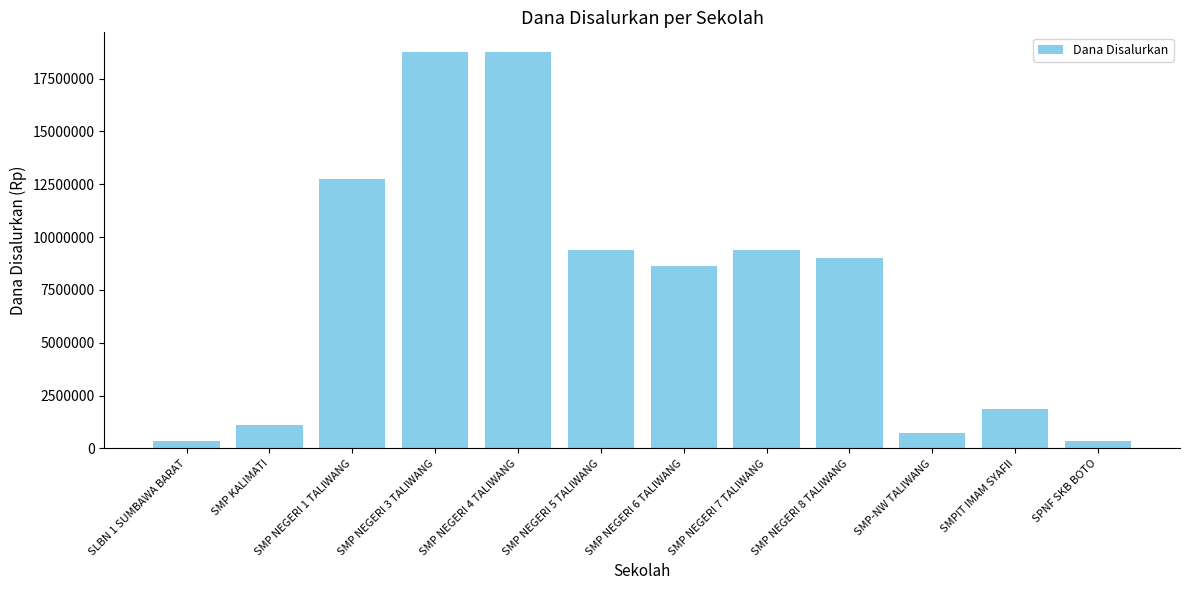

What is the minimum value shown in the chart?

375000